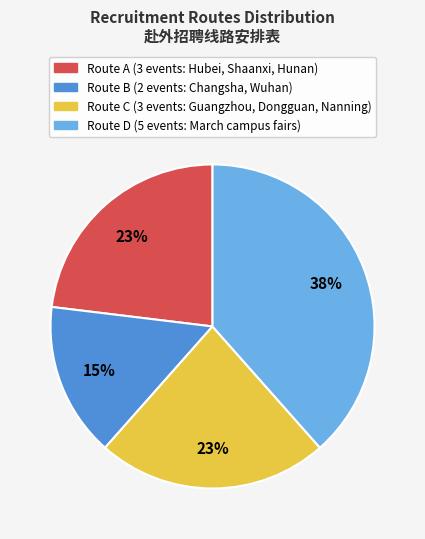

Does any single category account for the majority?

No